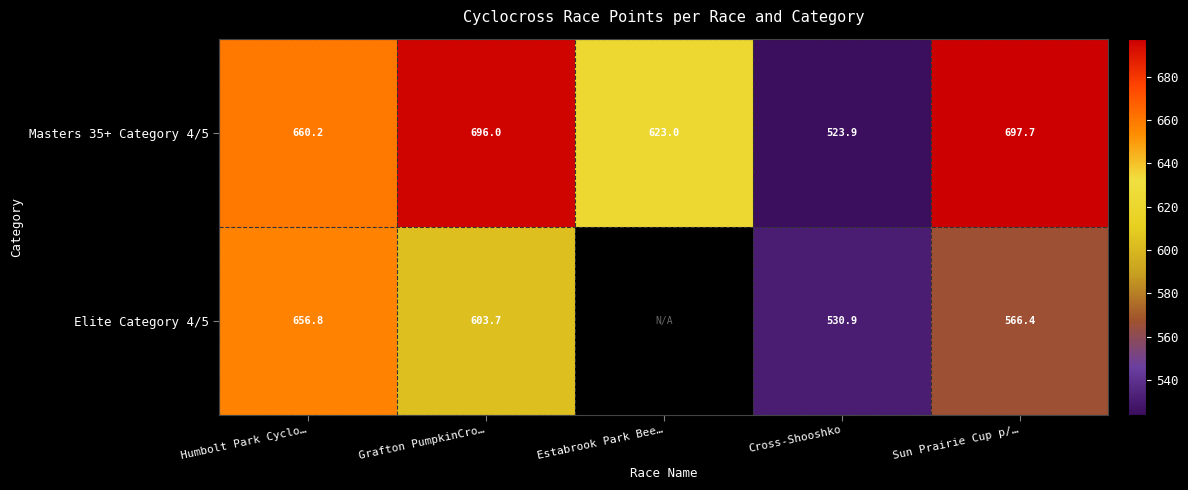

Is the value of Masters 35+ Category 4/5 at Estabrook Park Bee… greater than the value of Elite Category 4/5 at Sun Prairie Cup p/…?

Yes